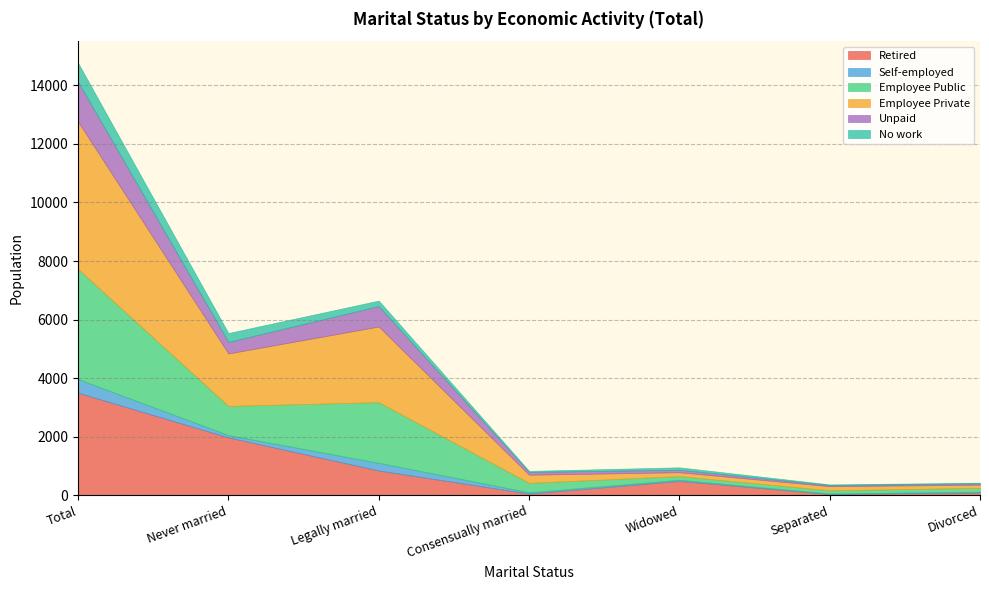

Where do No work and Self-employed first cross each other?

Never married and Legally married